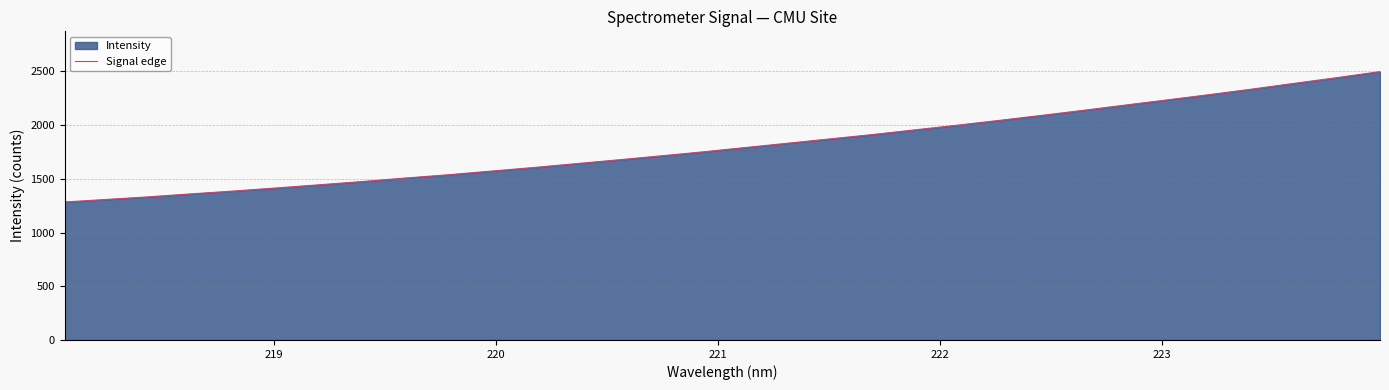

What is the difference between the maximum and minimum values?

1214.4